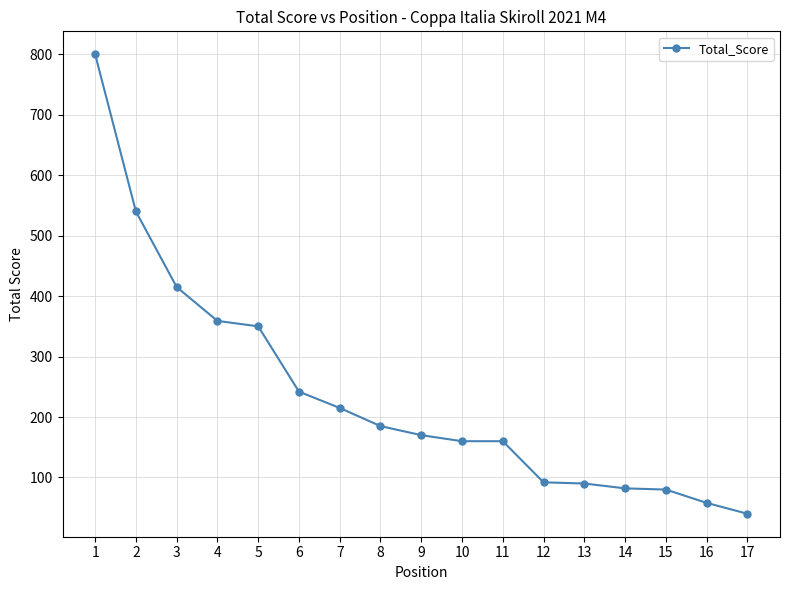

What is the value of the 5th point from the left?

350